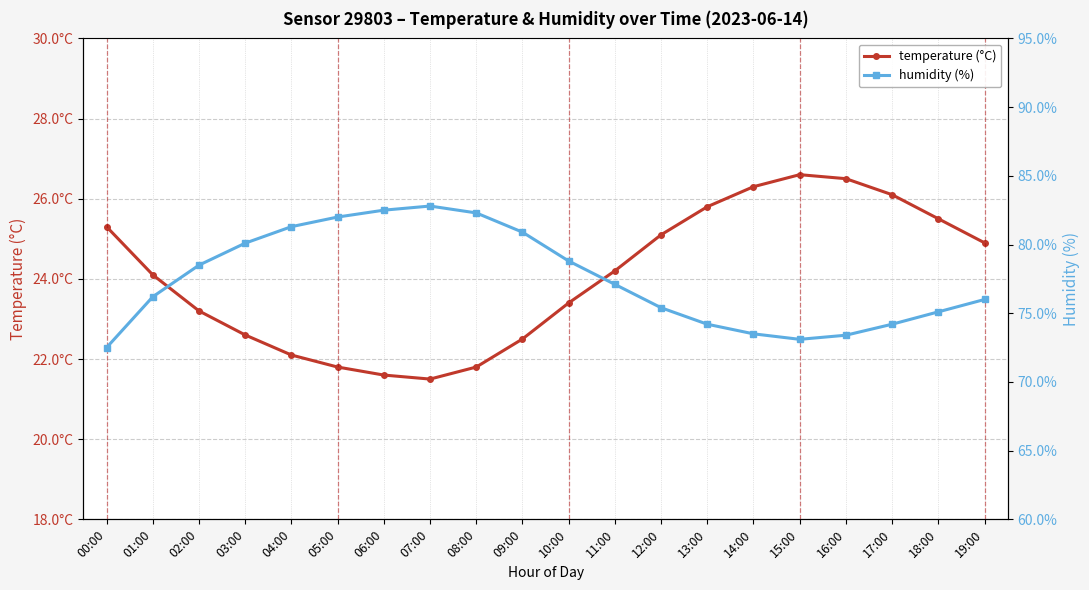

Reading left to right, transcribe all the data shown in this chart.

temperature: 25.3	24.1	23.2	22.6	22.1	21.8	21.6	21.5	21.8	22.5	23.4	24.2	25.1	25.8	26.3	26.6	26.5	26.1	25.5	24.9
humidity: 72.5	76.2	78.5	80.1	81.3	82.0	82.5	82.8	82.3	80.9	78.8	77.1	75.4	74.2	73.5	73.1	73.4	74.2	75.1	76.0